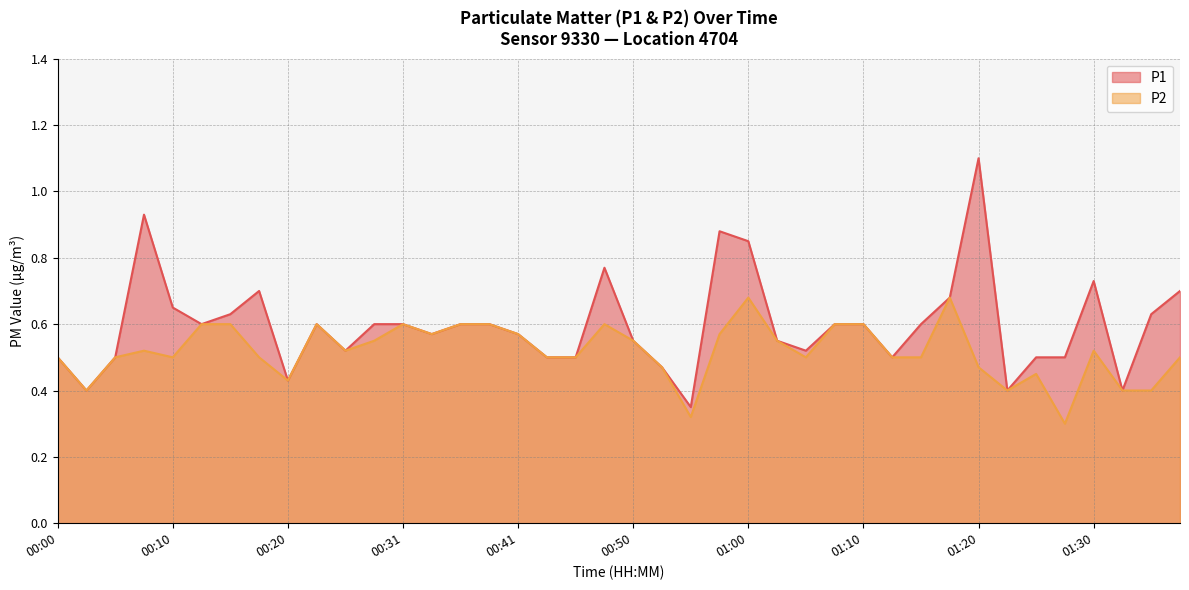

What is the sum of all P2 values?

20.7